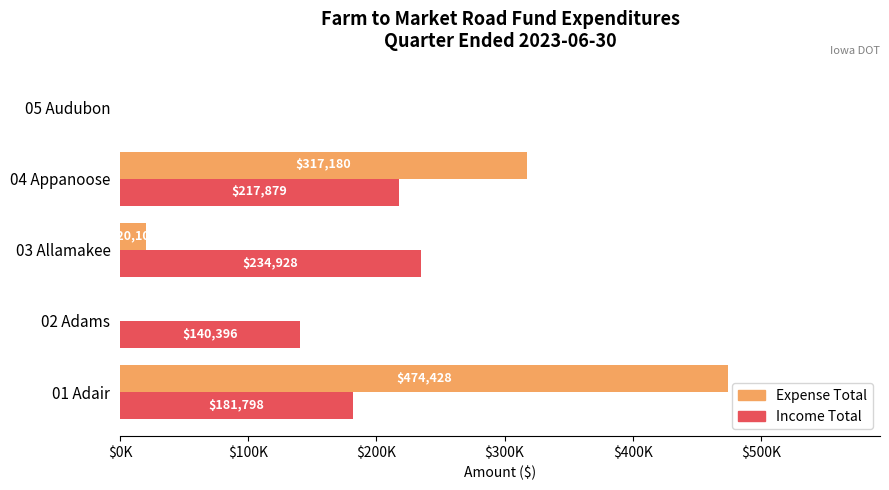

Which series has the largest range (max minus min)?

Expense Total